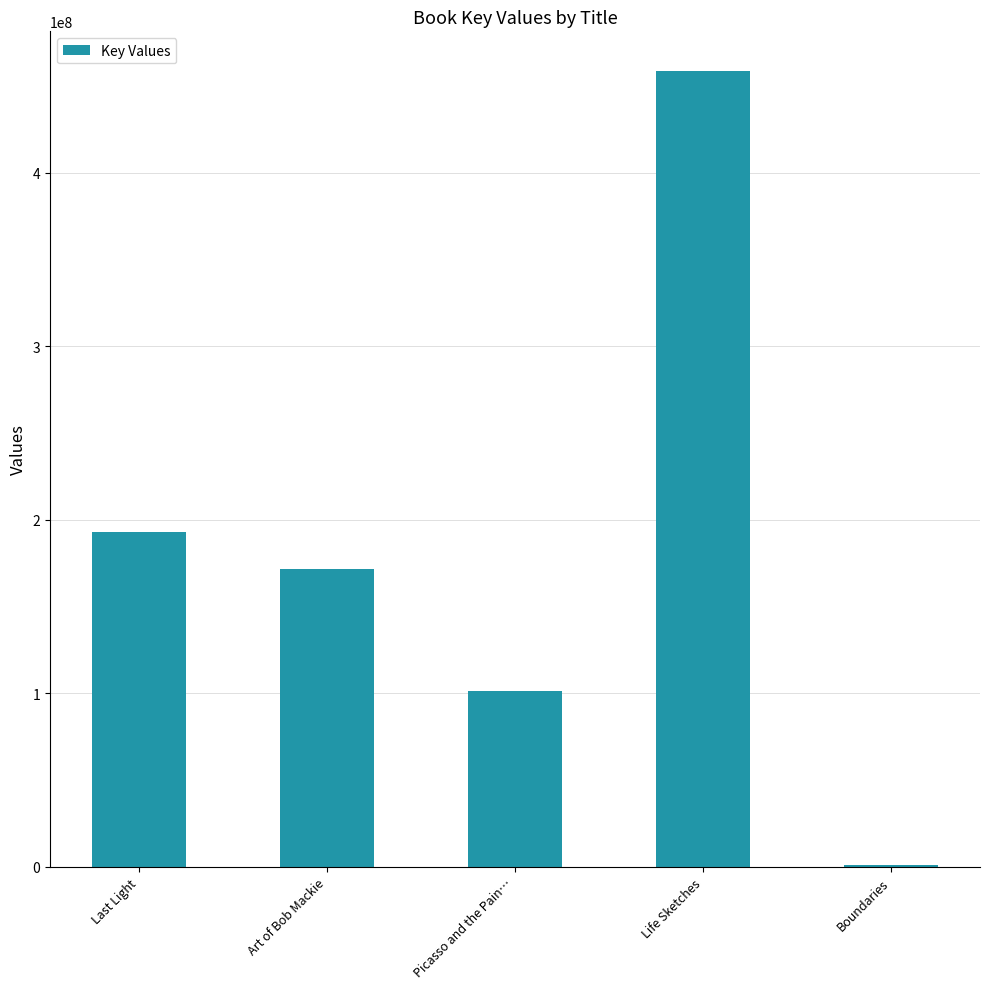

The chart shows a value of 1064627 at Boundaries. True or false?

True